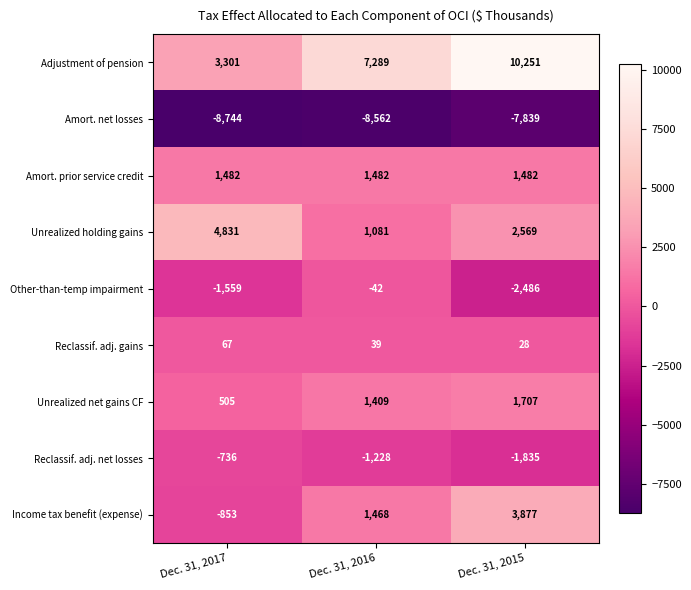

Count the Unrealized holding gains values in the range 1081 to 4831.

3